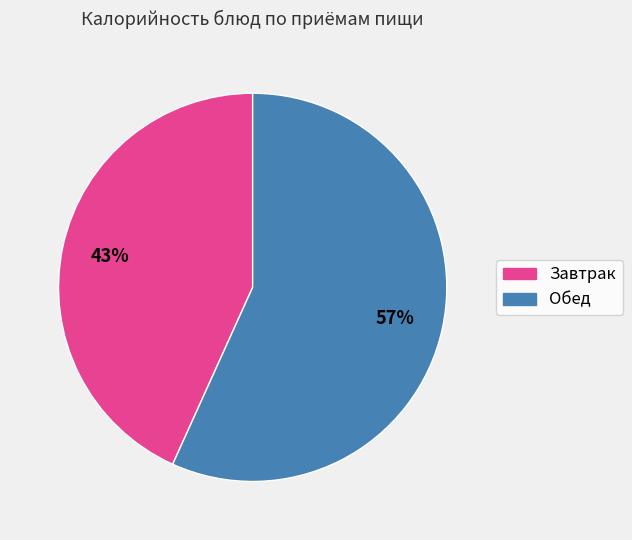

Does any single category account for the majority?

Yes